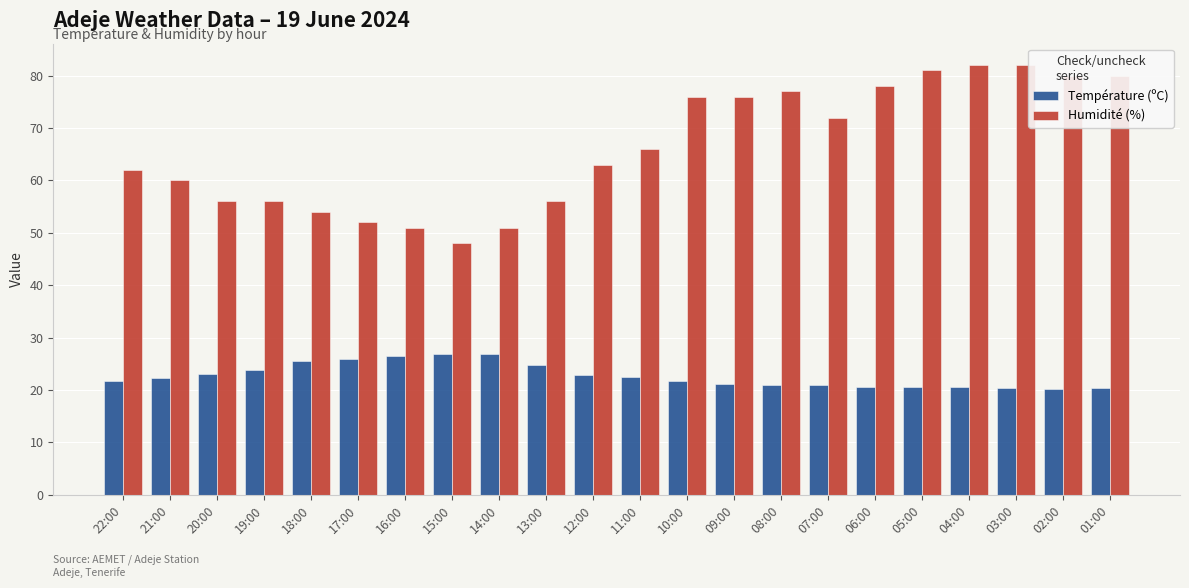

What is the difference between the maximum and minimum values in the Température (ºC) series?

6.7